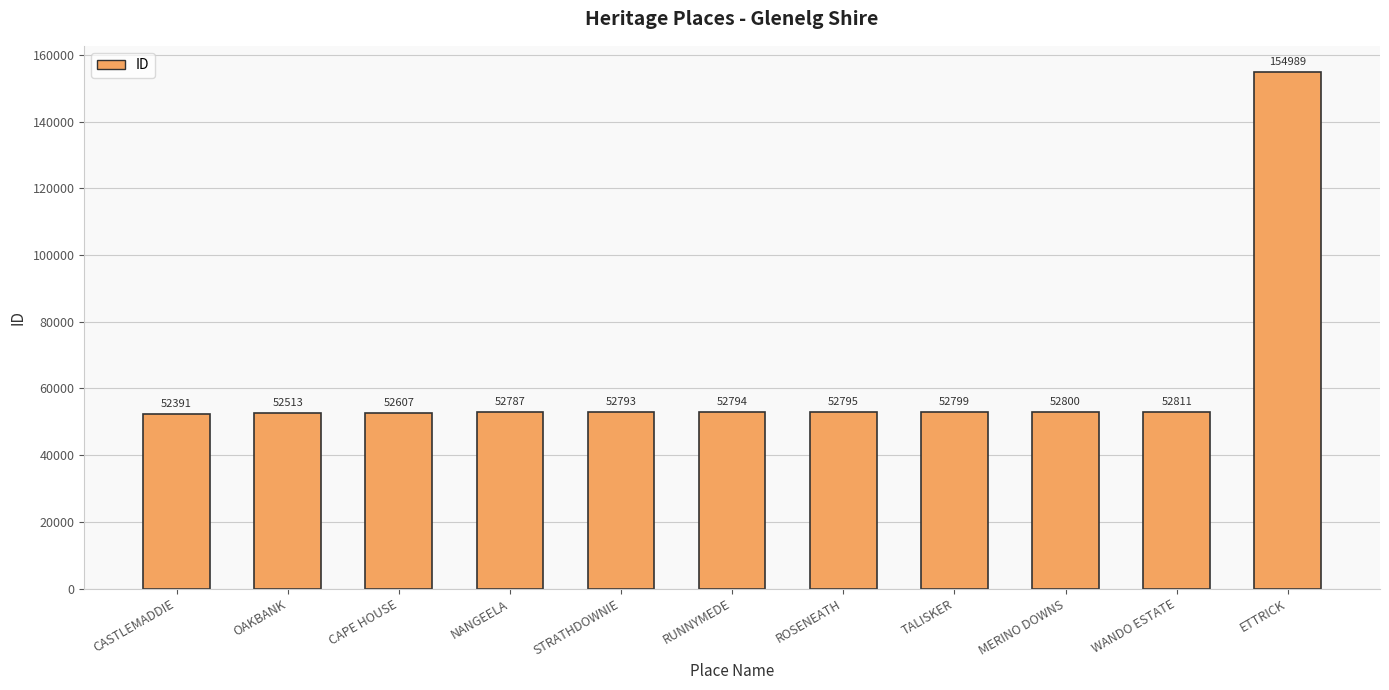

At which label is the value closest to 103690?

WANDO ESTATE